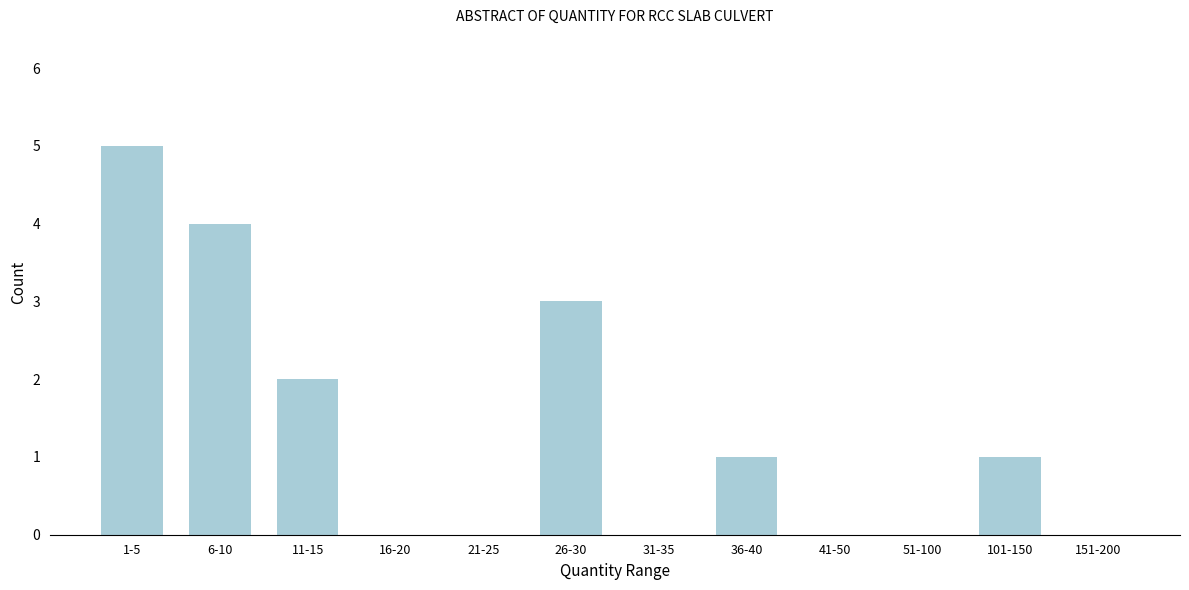

Reading left to right, transcribe all the data shown in this chart.

1-5=5	6-10=4	11-15=2	16-20=0	21-25=0	26-30=3	31-35=0	36-40=1	41-50=0	51-100=0	101-150=1	151-200=0